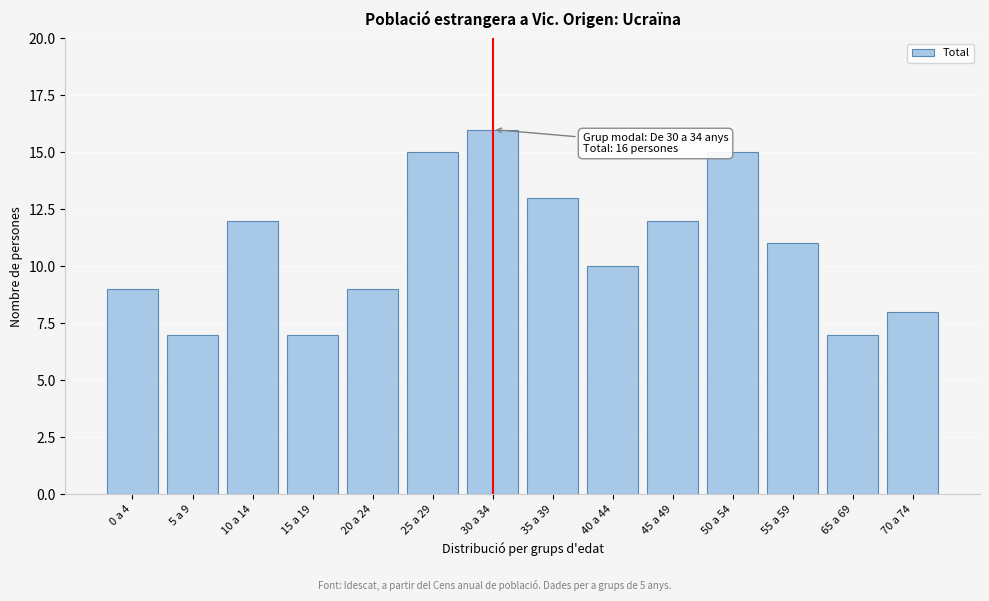

Reading left to right, transcribe all the data shown in this chart.

9	7	12	7	9	15	16	13	10	12	15	11	7	8